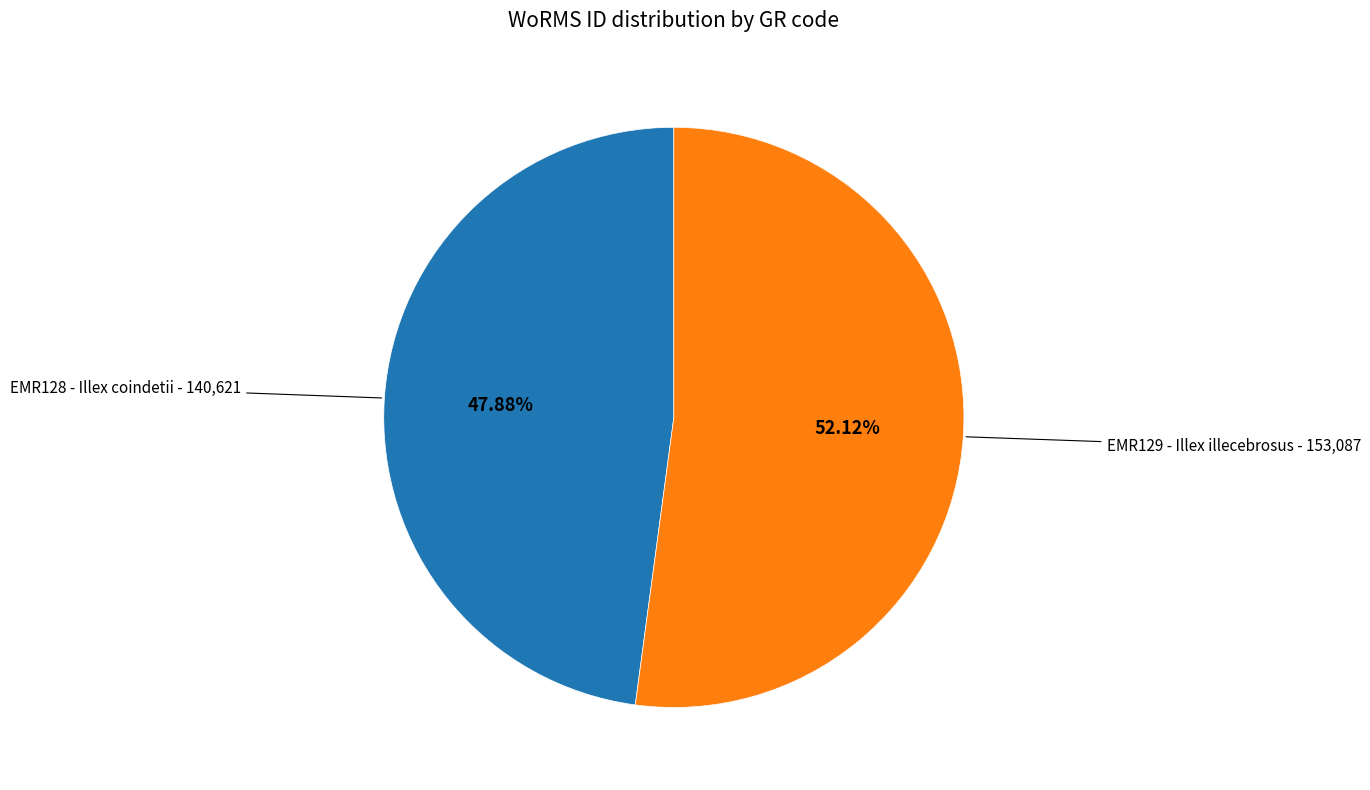

Does any single category account for the majority?

Yes